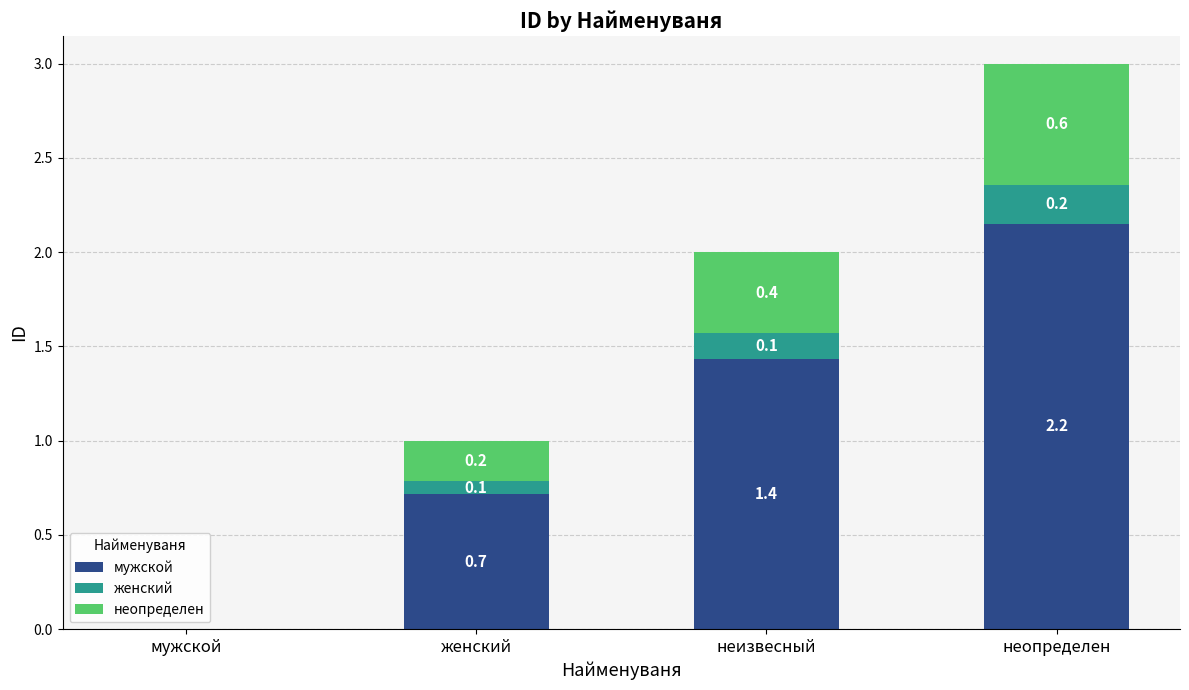

At which label does мужской reach its peak?

неопределен